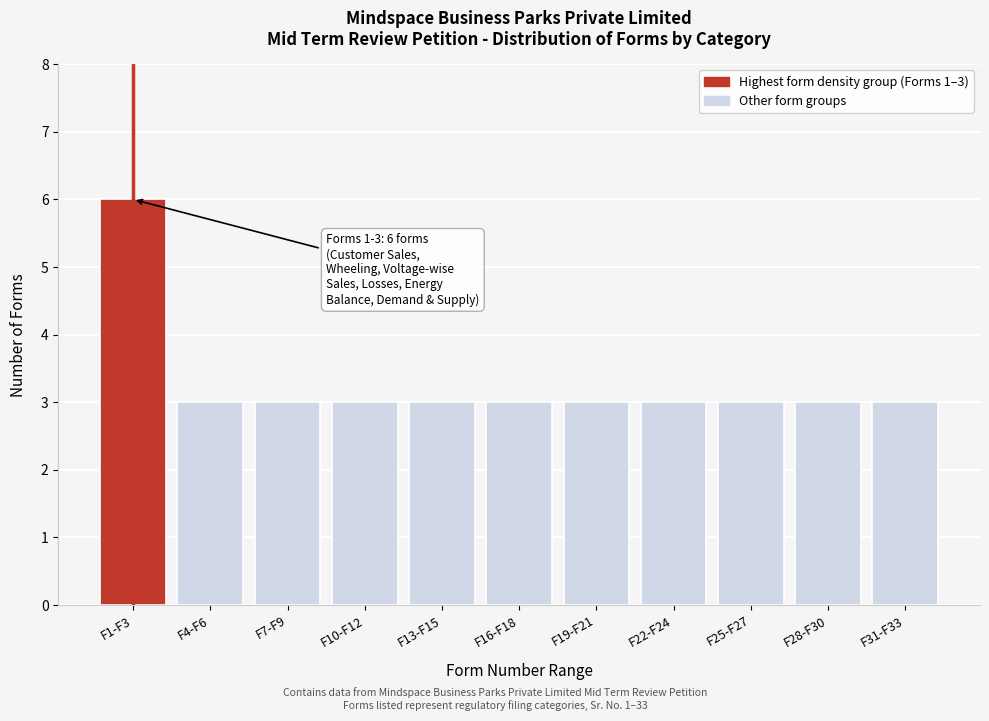

Reading right to left, what are all the values shown in this chart?

3	3	3	3	3	3	3	3	3	3	6